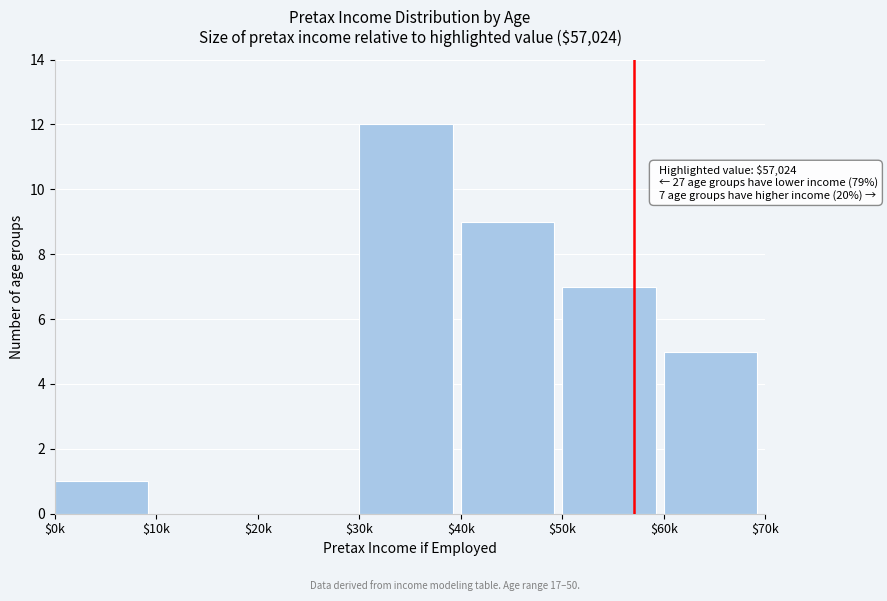

What is the sum of all values?

34